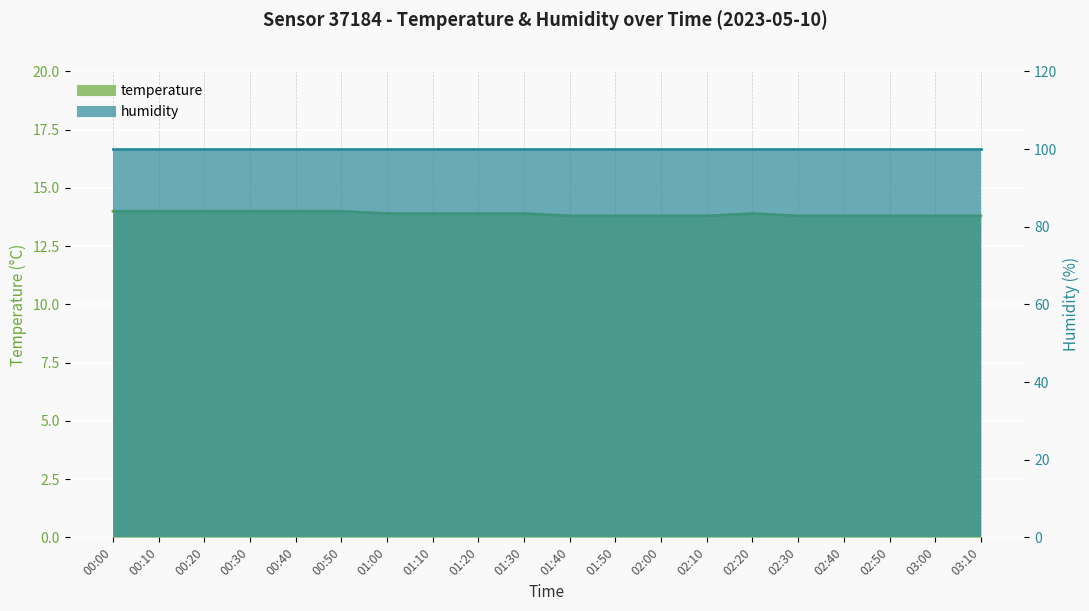

Count the values in the range 13 to 14.

20